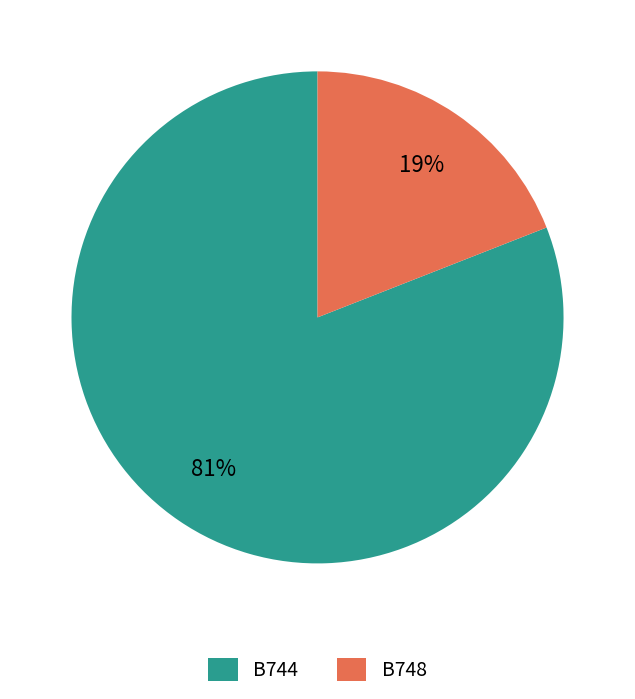

Which has a higher value, B744 or B748?

B744